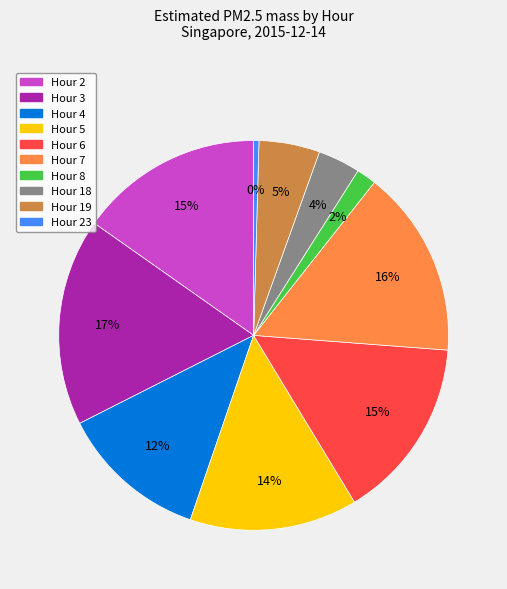

Which category has the smallest portion of the pie?

Hour 23